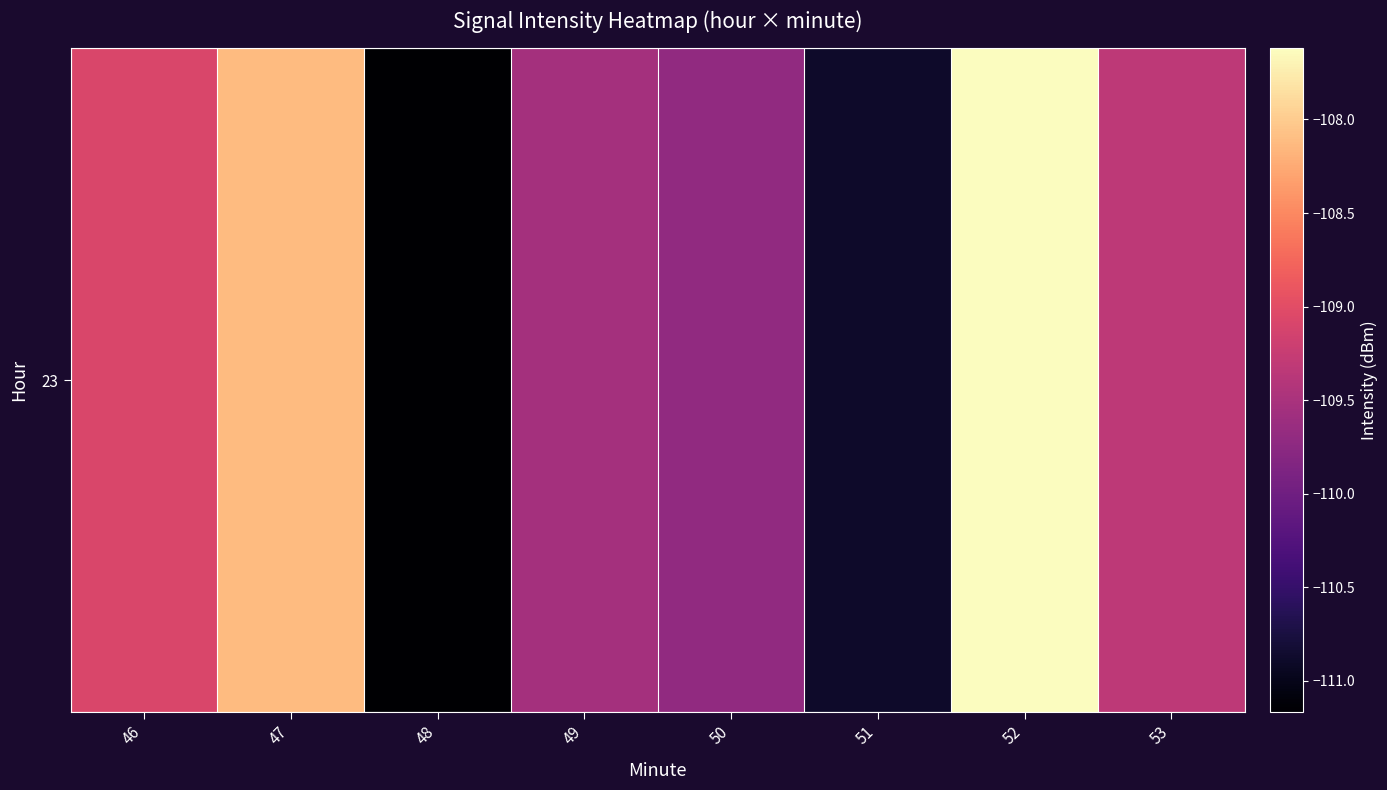

What is the maximum value shown in the chart?

-107.6